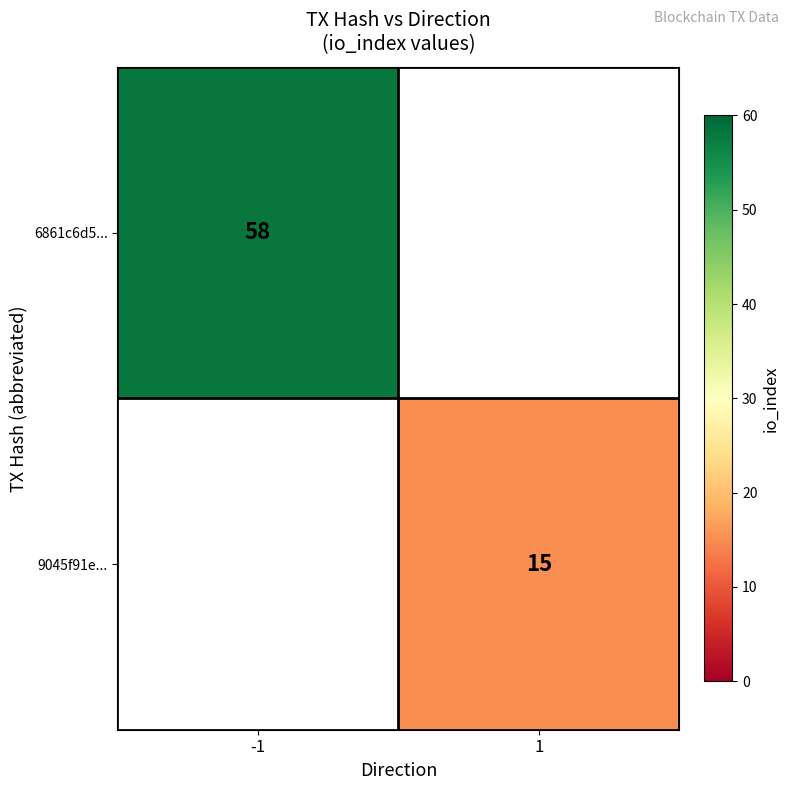

Is the value of 9045f91e... at 1 greater than the value of 6861c6d5... at -1?

No